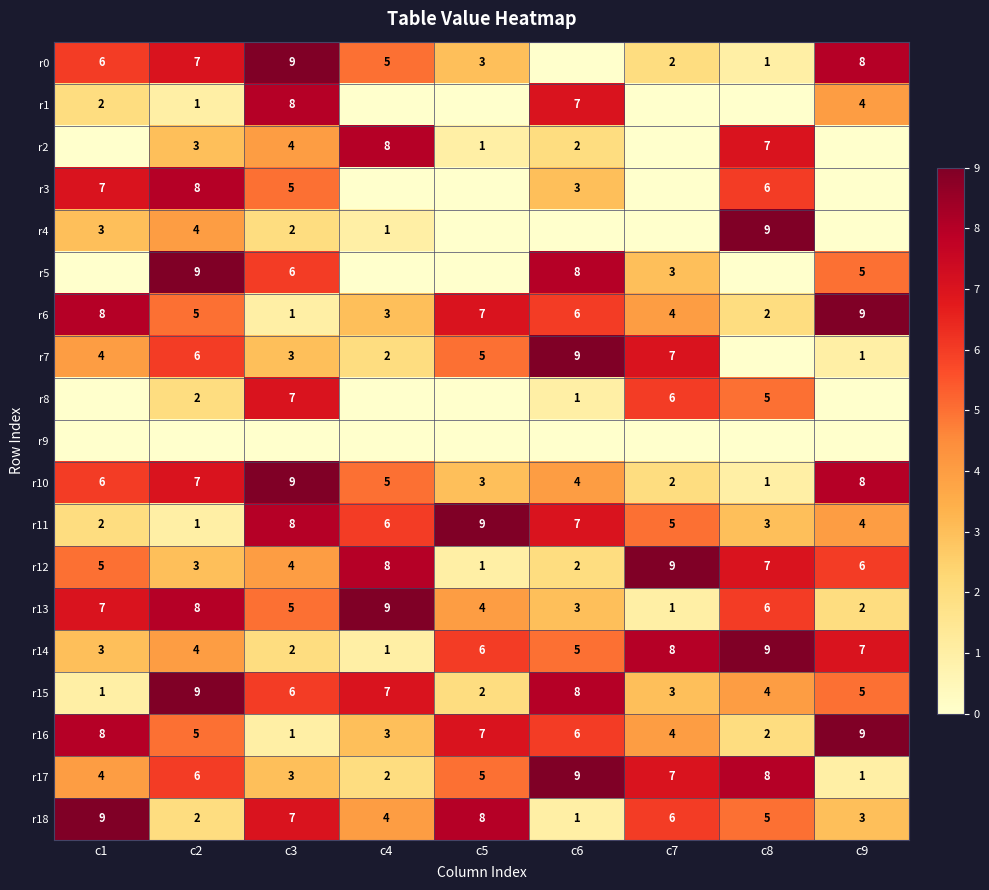

What is the difference between the r16 values at c3 and c1?

7